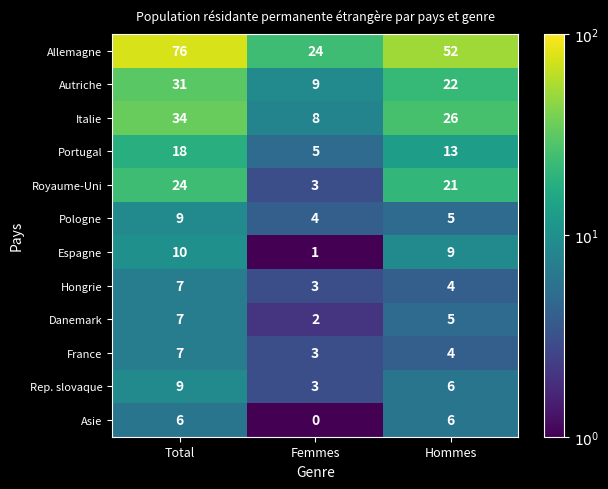

The Royaume-Uni series shows 4 at Femmes. True or false?

False